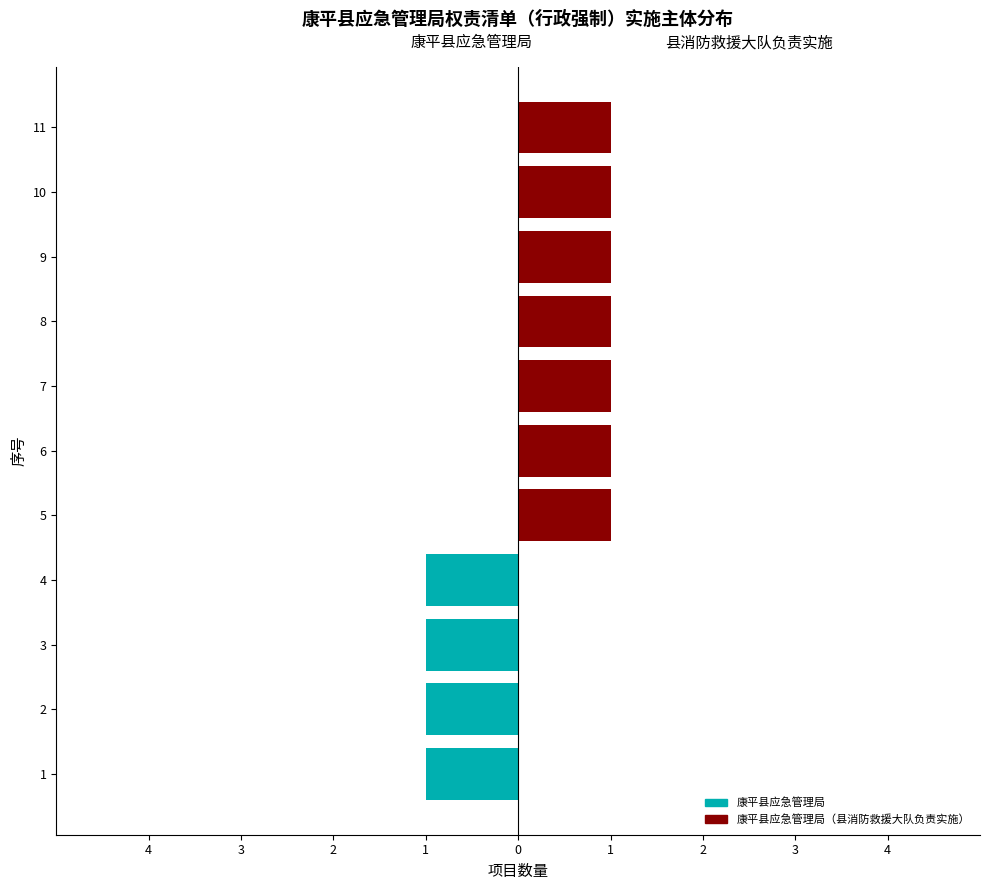

How many positive values does the 县消防救援大队负责实施 series have?

7